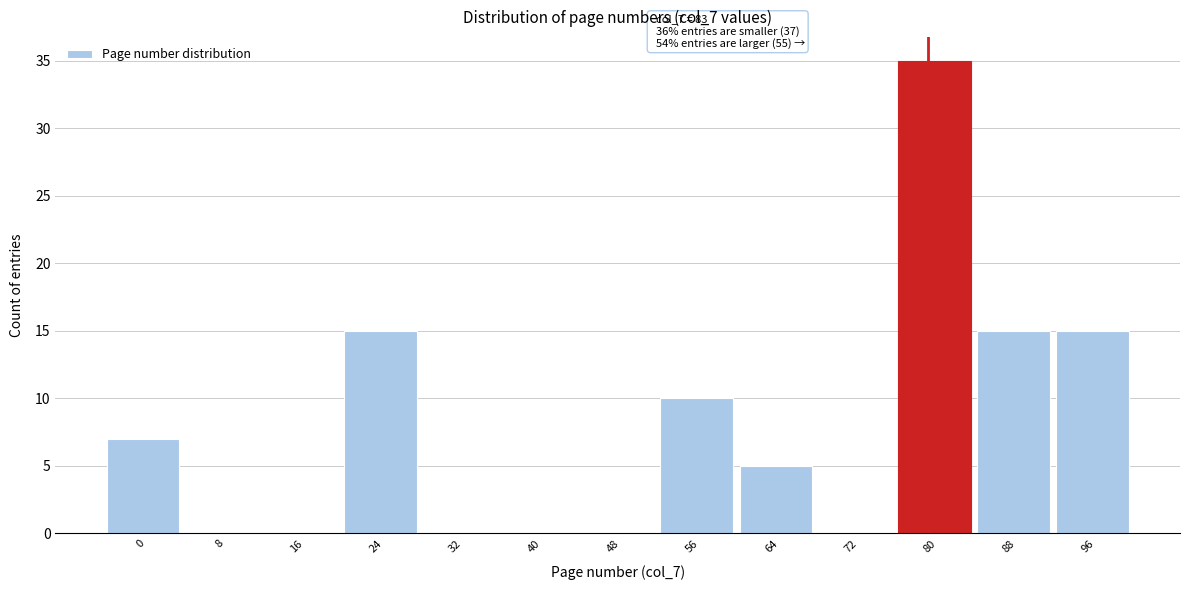

Reading right to left, extract all data points from this chart.

96=15	88=15	80=35	72=0	64=5	56=10	48=0	40=0	32=0	24=15	16=0	8=0	0=7